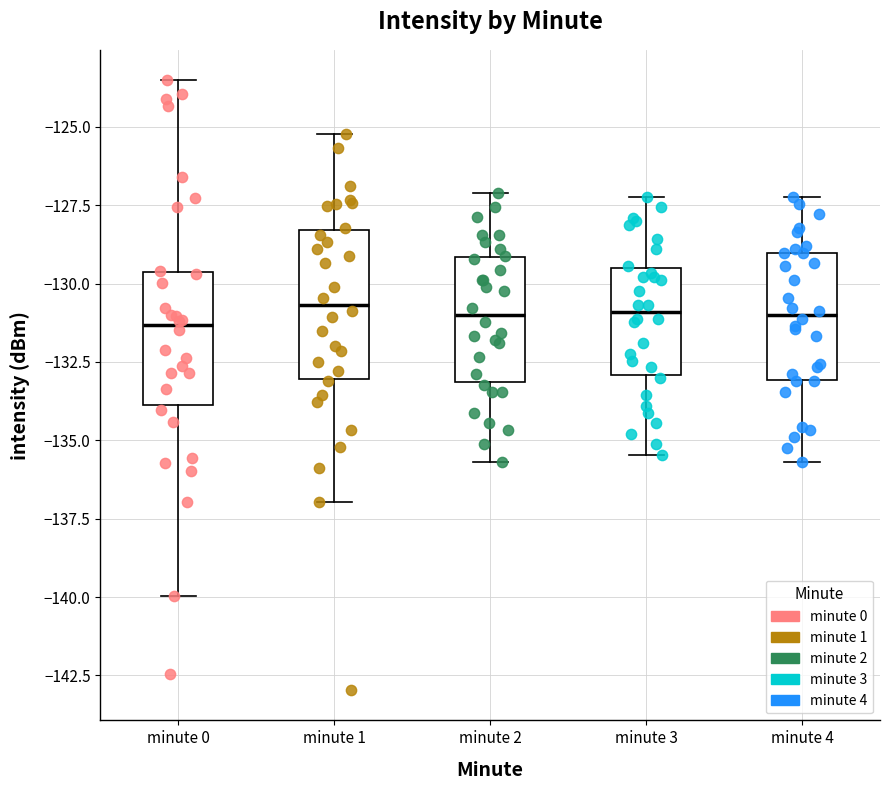

Where is the upper edge of the box for minute 0 on the y-axis? The values are not printed on the chart, so give them approximately, as read against the axis.

-129.5